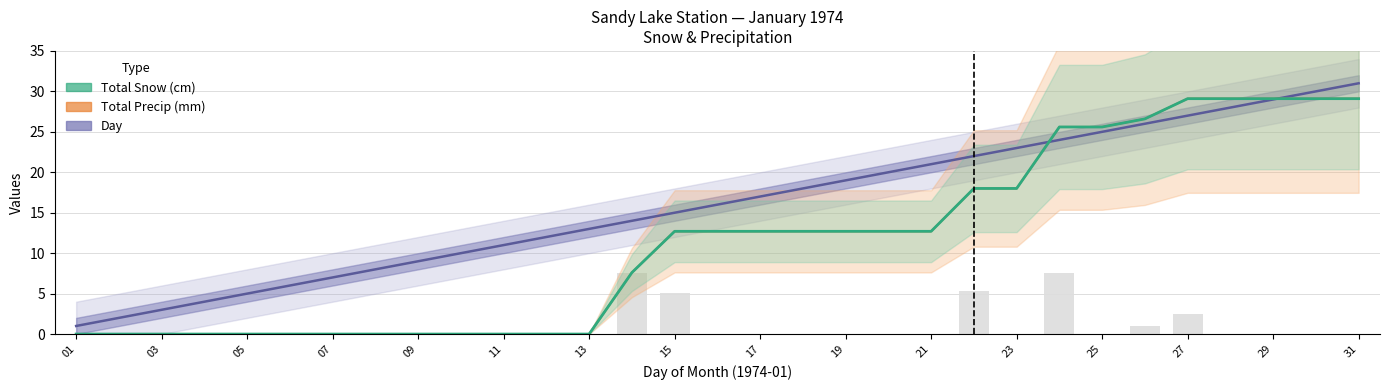

At how many categories does at least one series exceed 14?

17